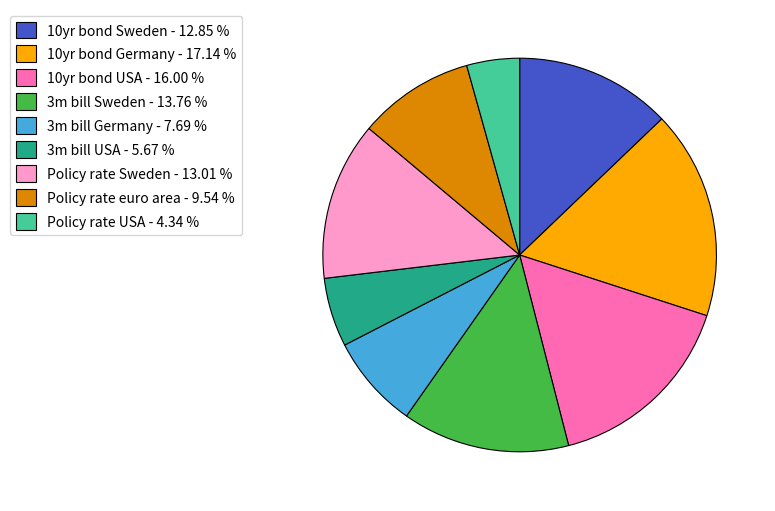

Between Policy rate euro area - 9.54 % and 10yr bond USA - 16.00 %, which is larger?

10yr bond USA - 16.00 %